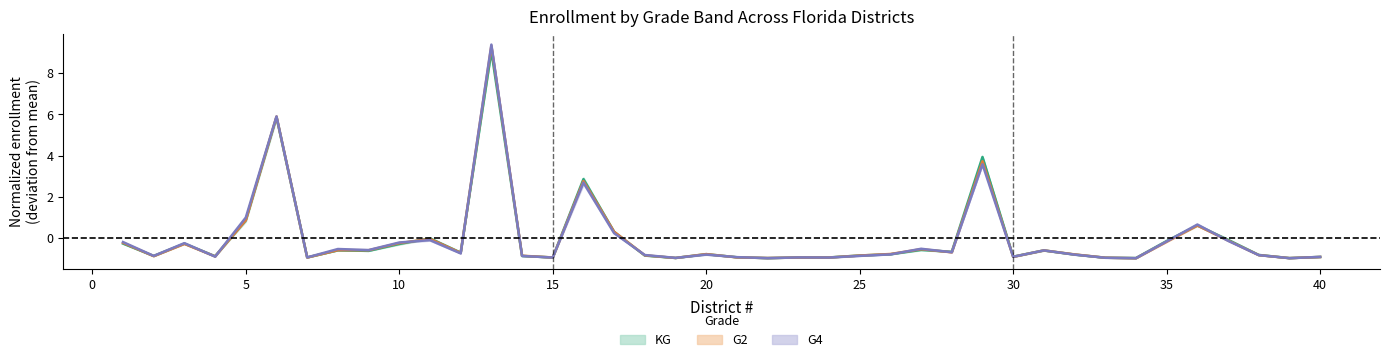

At which label is KG closest to 4?

29